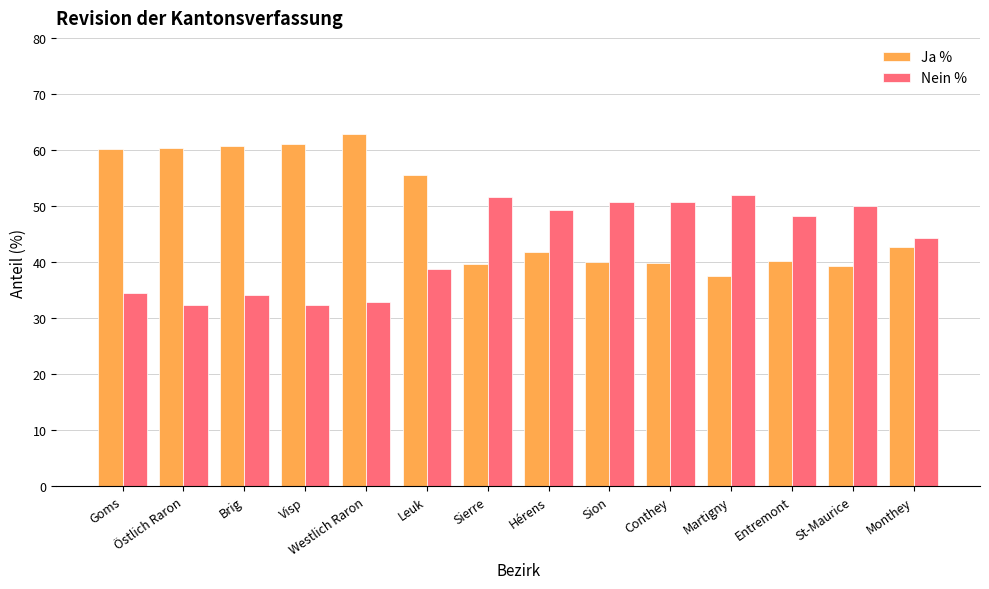

How many values in the Nein % series are below 48?

7